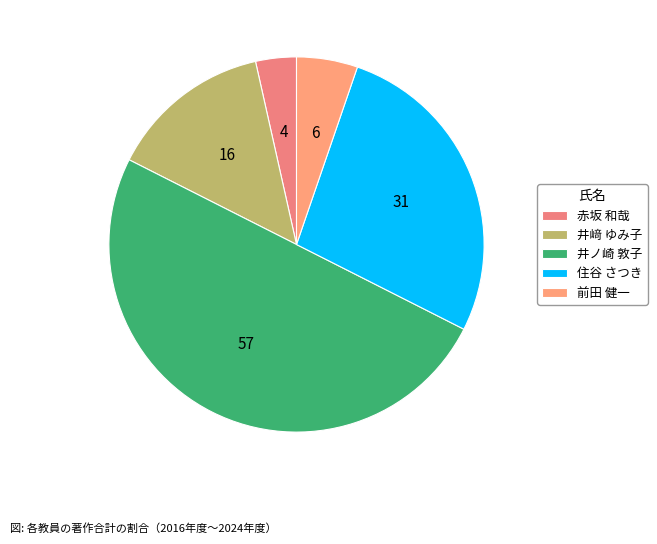

To the nearest percent, what percentage of the pie is 赤坂 和哉?

4%